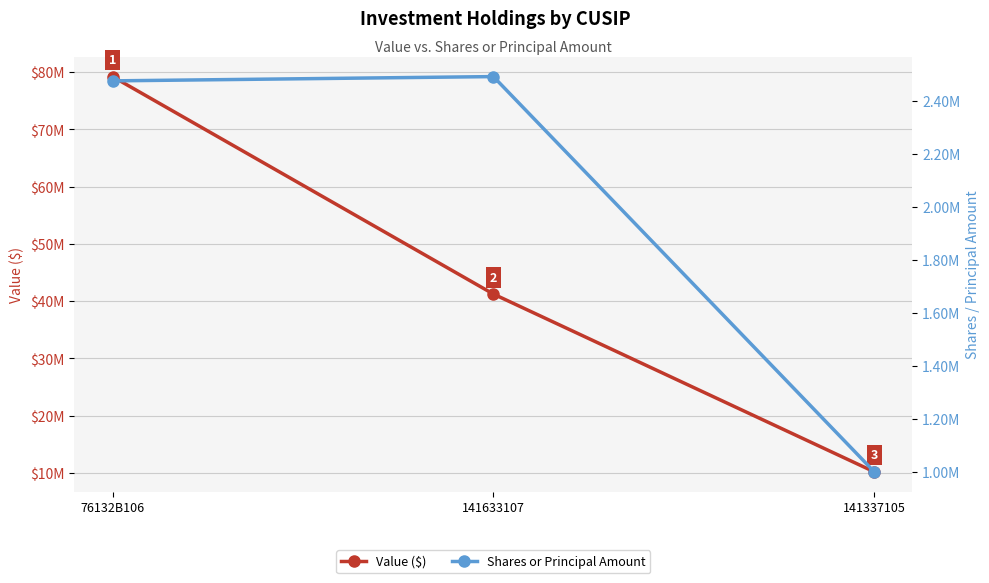

Between 141337105 and 141633107, which is larger?

141633107